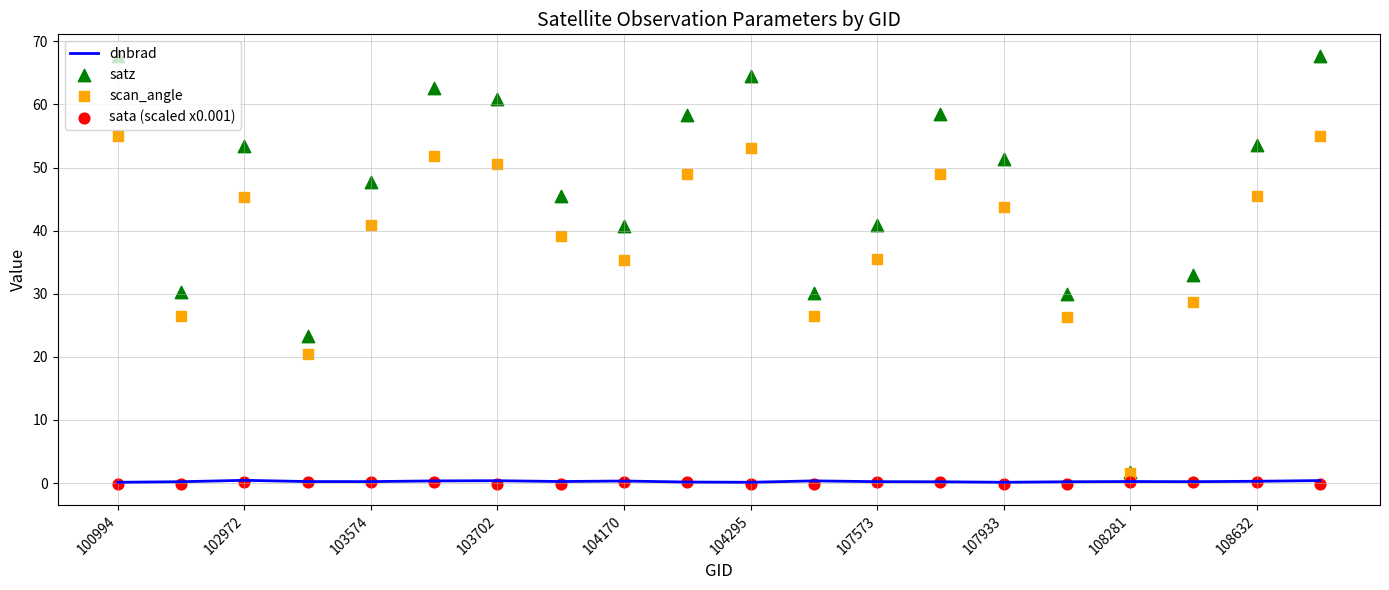

At which category is the sum across all series the highest?

19